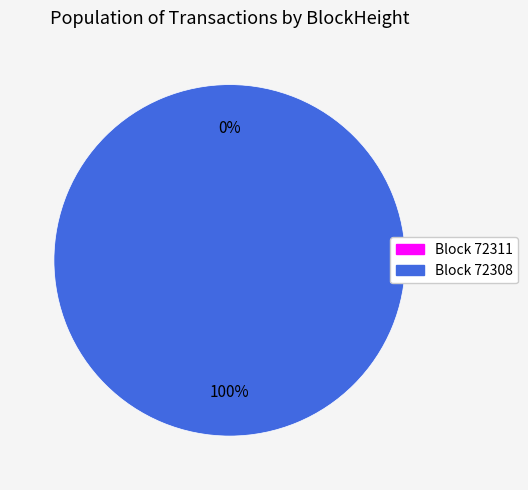

Between 72308 and 72311, which is larger?

72308